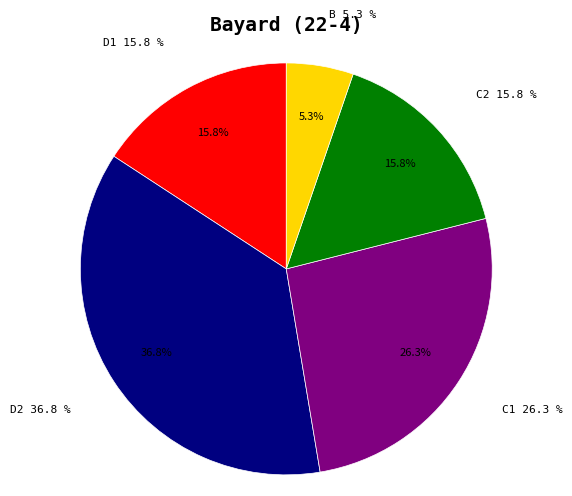

What portion of the pie excludes B?

94.7%